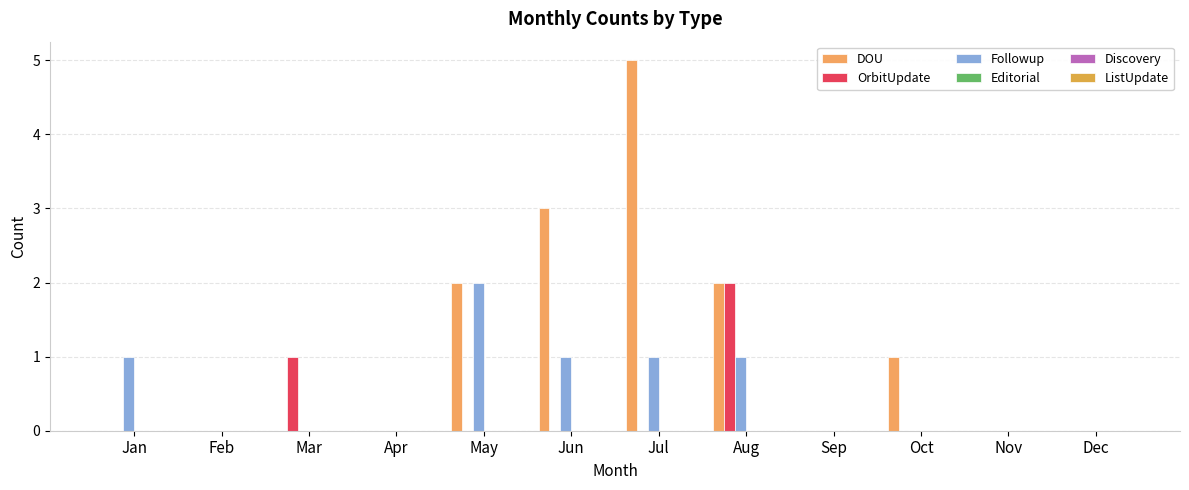

How many distinct data groups are displayed?

3